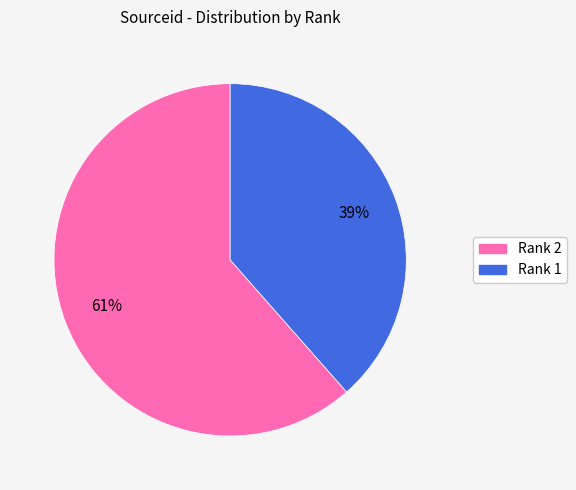

Do Rank 1 and Rank 2 together represent more than half of the pie?

Yes